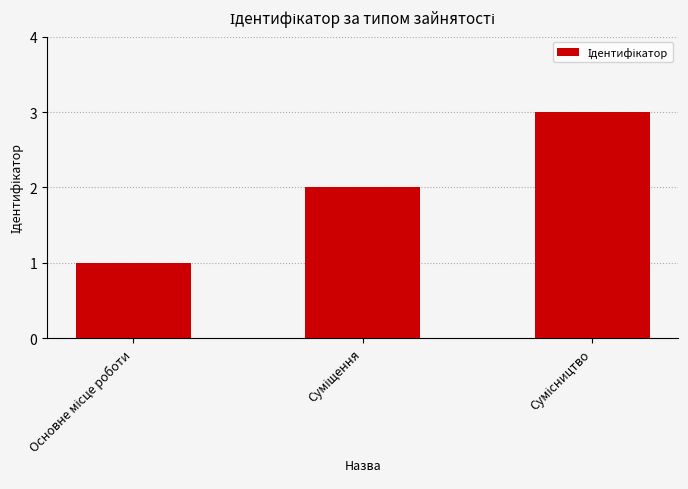

What is the average value?

2